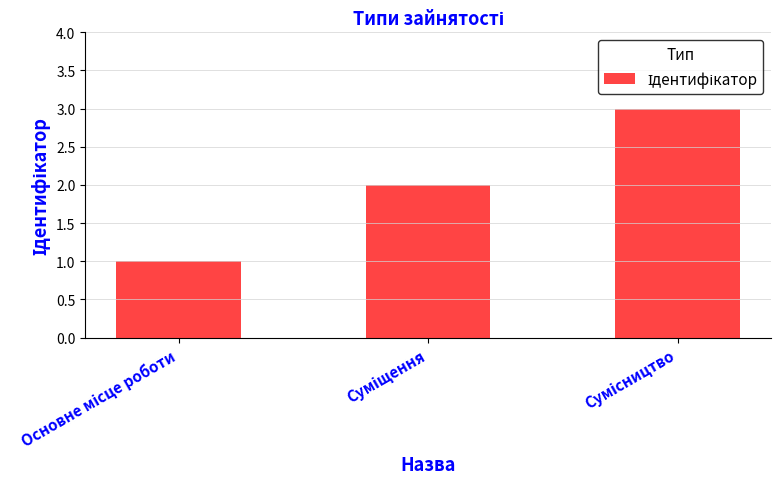

What is the maximum value shown in the chart?

3